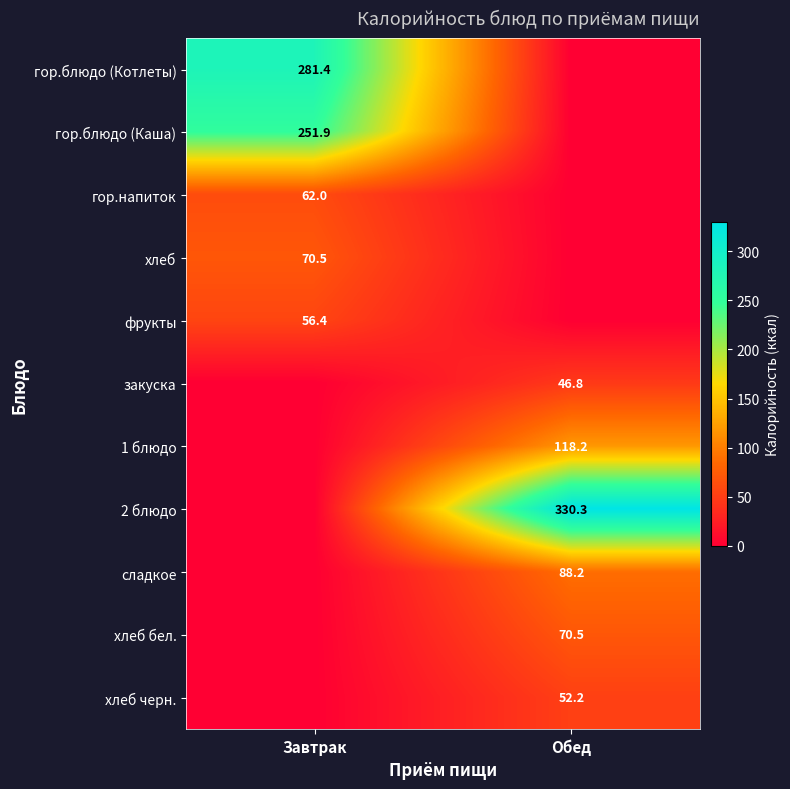

Rank the categories by 1 блюдо value from lowest to highest.

Завтрак, Обед